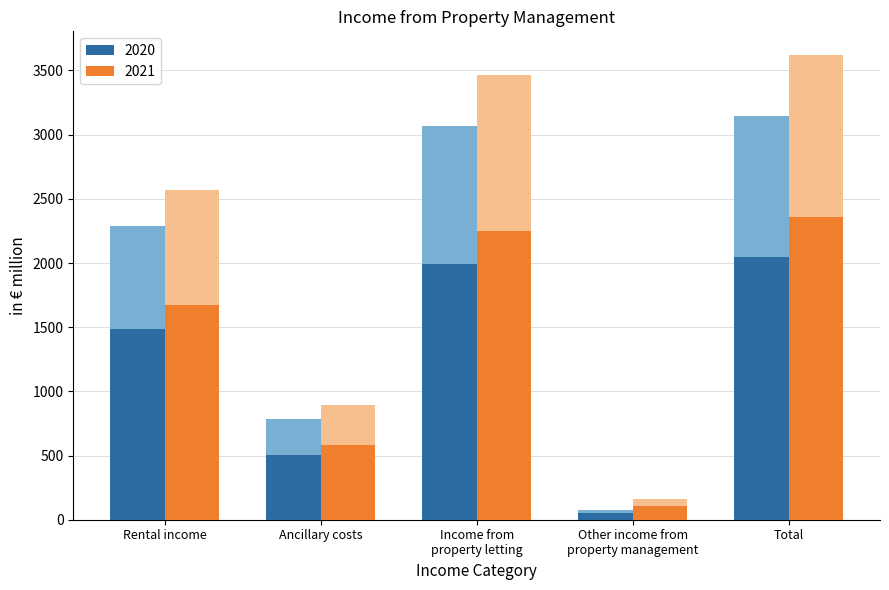

What is the total value across all series at Total?

6771.0